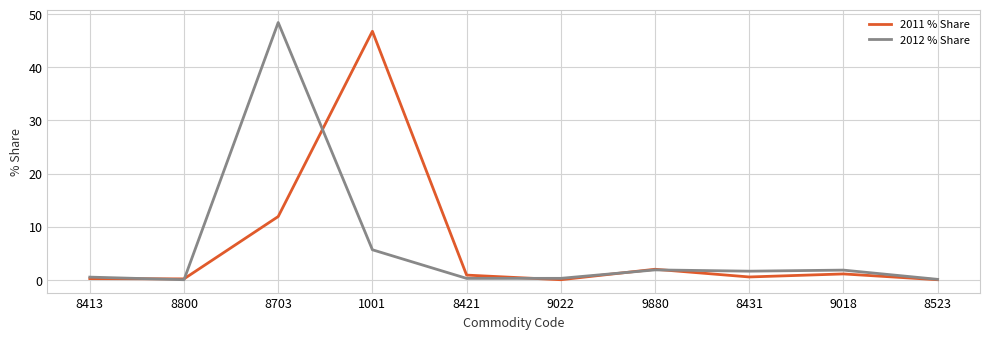

At 1001, list the series in order from largest to smallest.

2011 % Share, 2012 % Share